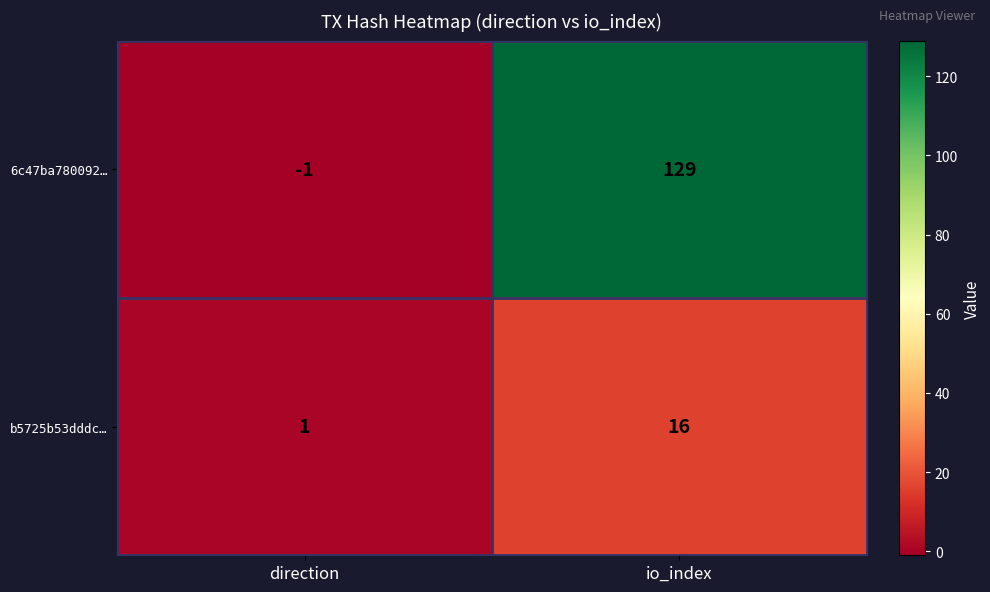

What is the difference between the highest and lowest values at direction?

2